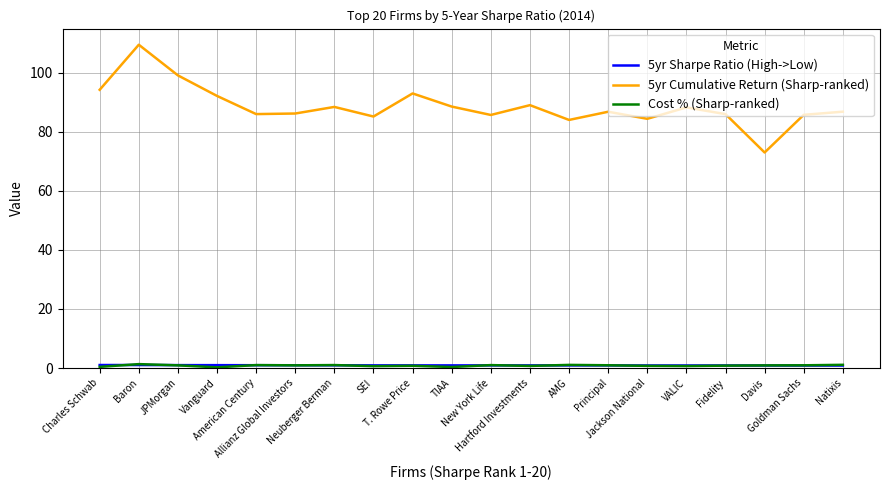

Does the chart display data point markers on the line(s)?

No